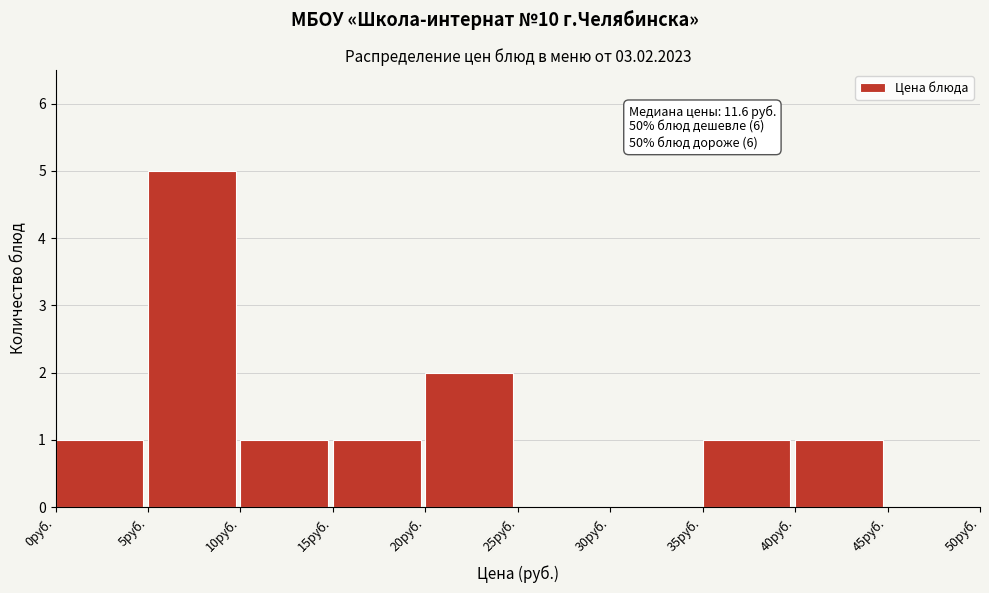

Over which range of the x-axis is the bar tallest?

5 to 10